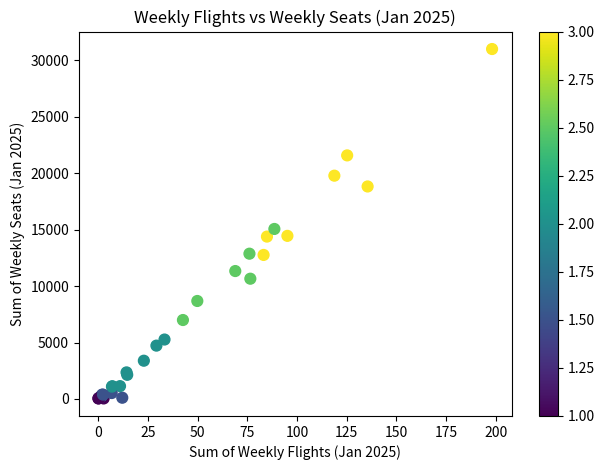

What Y value in the scatter plot is closest to 15516?

15056.3